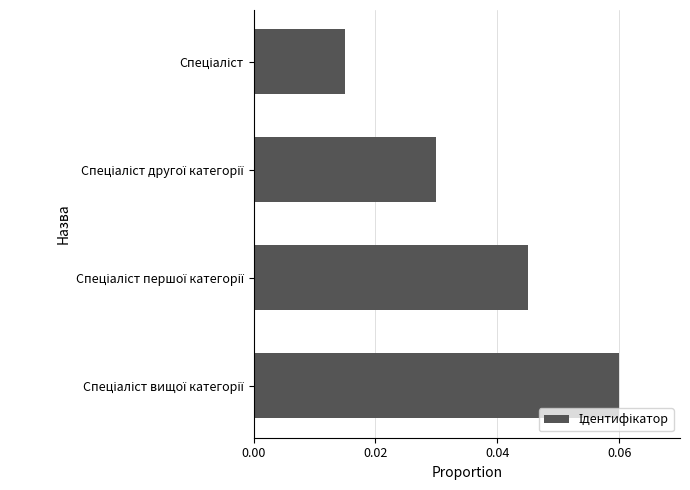

Are the bars grouped side by side (vs. stacked)?

No